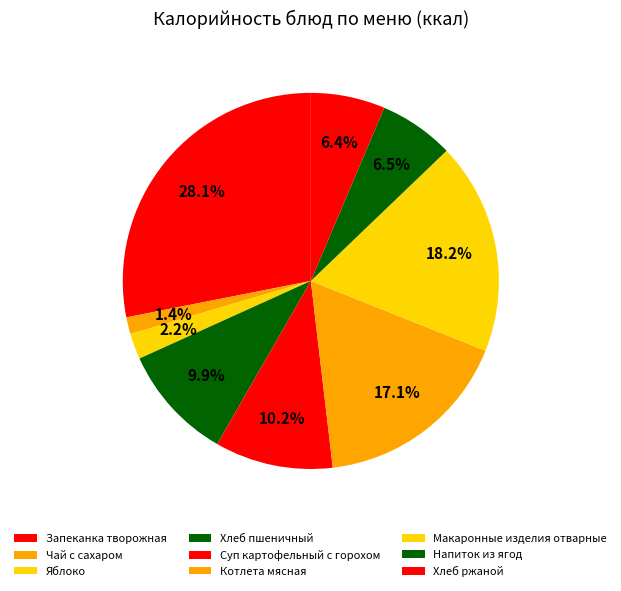

Is Хлеб пшеничный the majority of the pie?

No